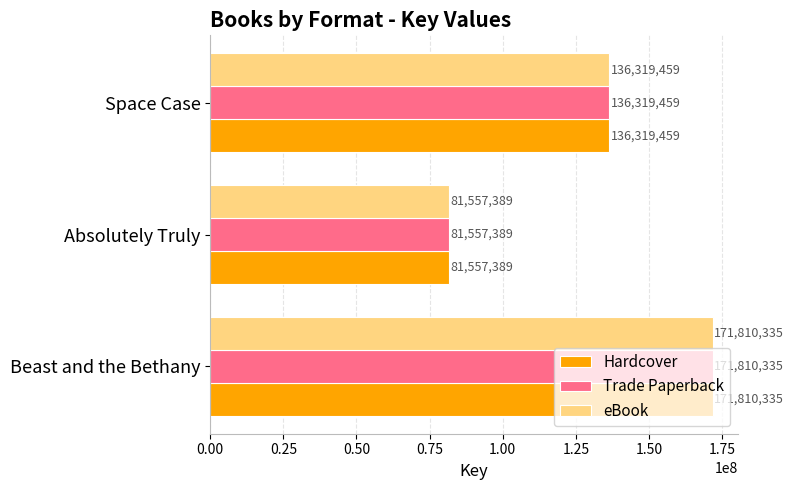

What is the sum of all Hardcover values?

389687183